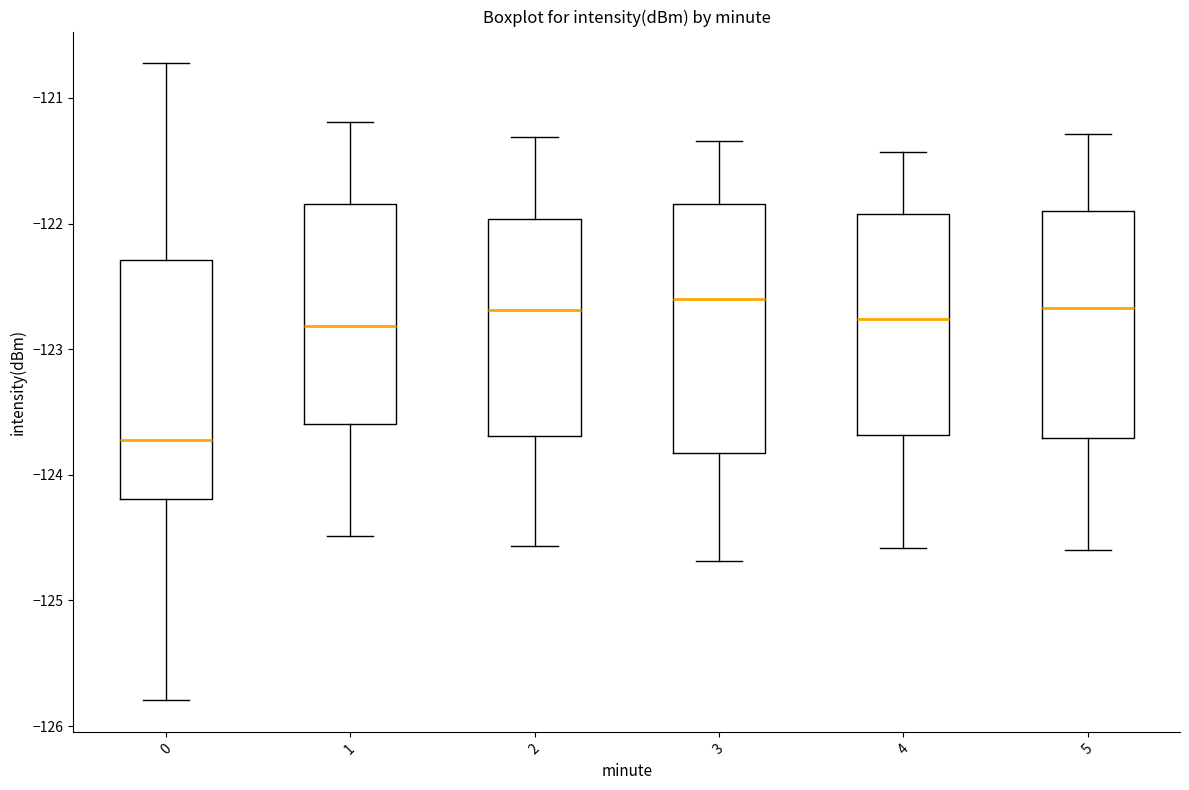

Reading left to right, read every box against the y-axis: the position of its median line, the range the box covers, and the ends of its whiskers. The values are not printed on the chart, so give them approximately, as read against the axis.

0: median -123.7, box -124.2 to -122.3, whiskers -125.8 to -120.7
1: median -122.8, box -123.6 to -121.8, whiskers -124.5 to -121.2
2: median -122.7, box -123.7 to -122.0, whiskers -124.6 to -121.3
3: median -122.6, box -123.8 to -121.8, whiskers -124.7 to -121.3
4: median -122.8, box -123.7 to -121.9, whiskers -124.6 to -121.4
5: median -122.7, box -123.7 to -121.9, whiskers -124.6 to -121.3